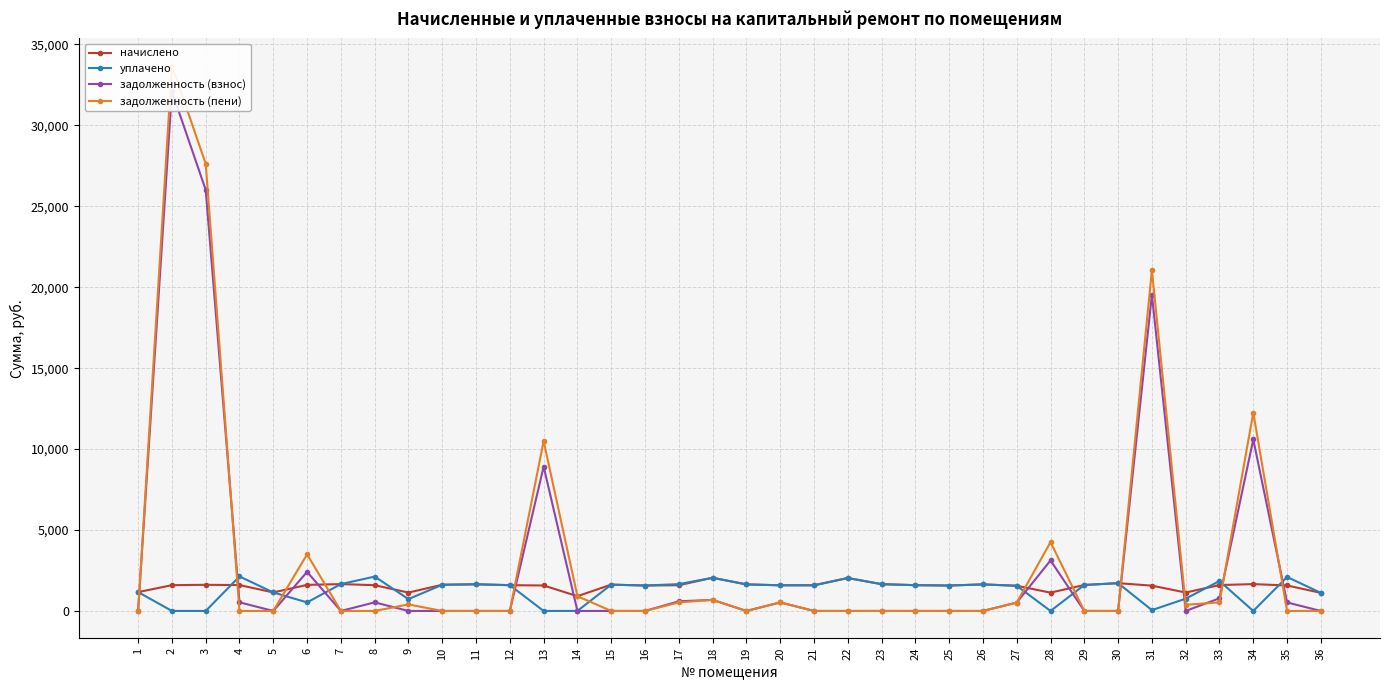

Between which two adjacent categories do задолженность (взнос) and задолженность (пени) first intersect?

3 and 4